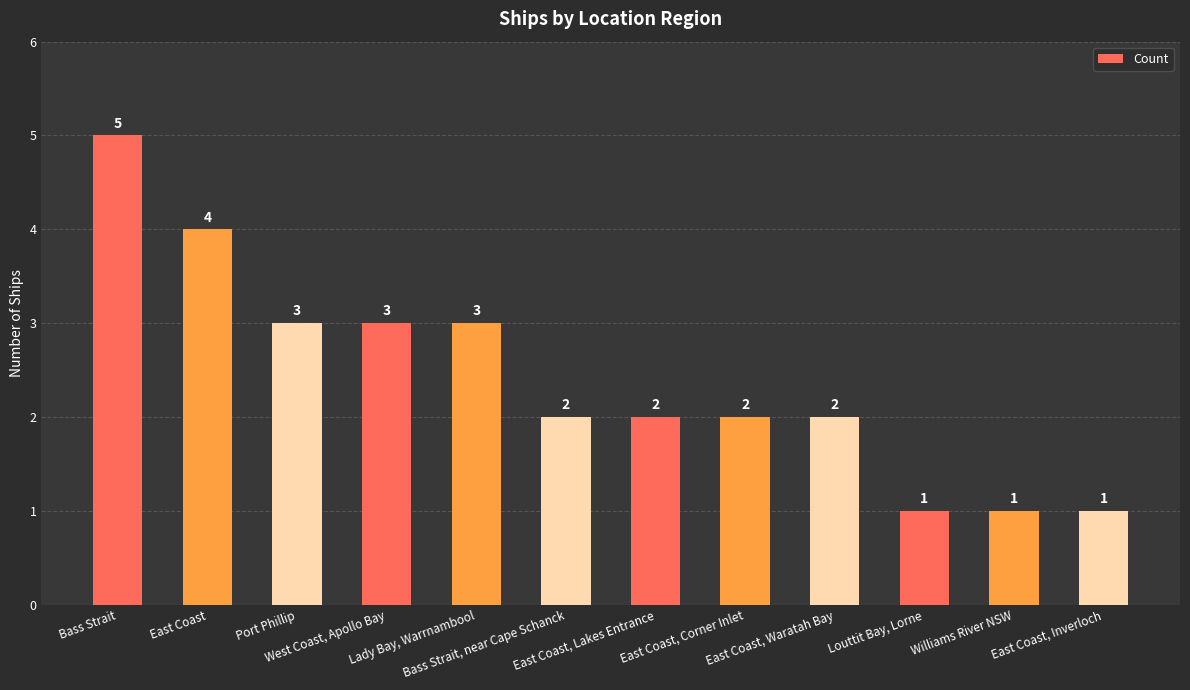

Reading left to right, list all the values displayed in this chart.

Bass Strait=5	East Coast=4	Port Phillip=3	West Coast, Apollo Bay=3	Lady Bay, Warrnambool=3	Bass Strait, near Cape Schanck=2	East Coast, Lakes Entrance=2	East Coast, Corner Inlet=2	East Coast, Waratah Bay=2	Louttit Bay, Lorne=1	Williams River NSW=1	East Coast, Inverloch=1